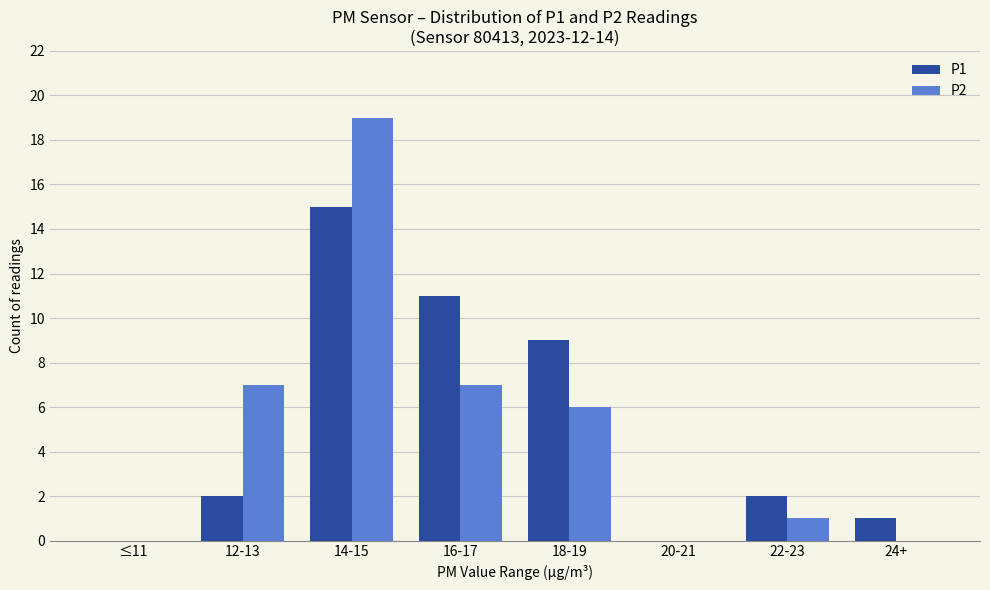

At which category does the chart reach its peak across all series?

14-15